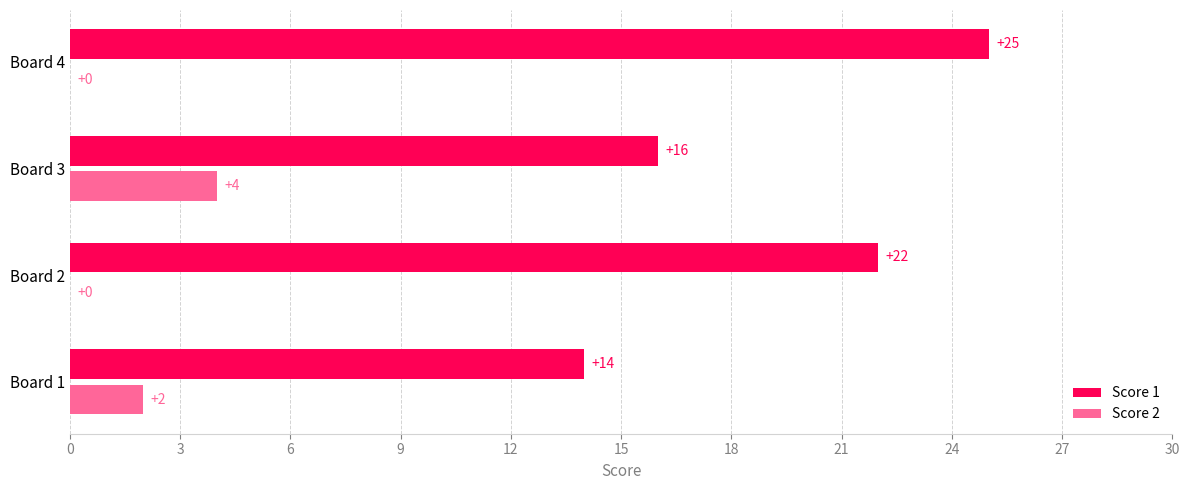

Read the Score 2 value at Board 3.

4